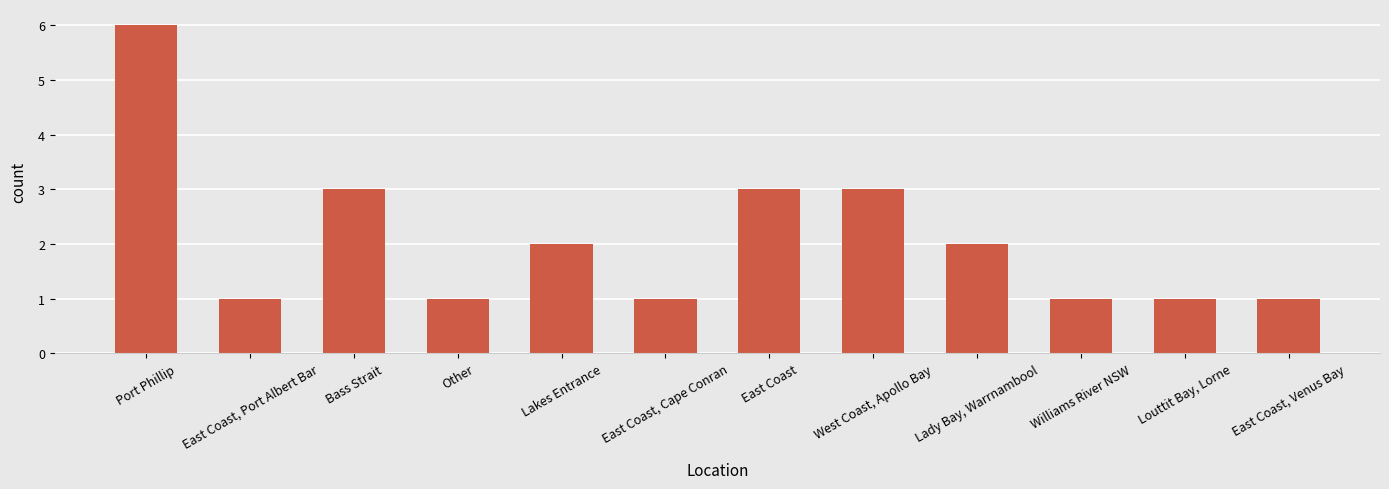

Are the bars grouped side by side (vs. stacked)?

No